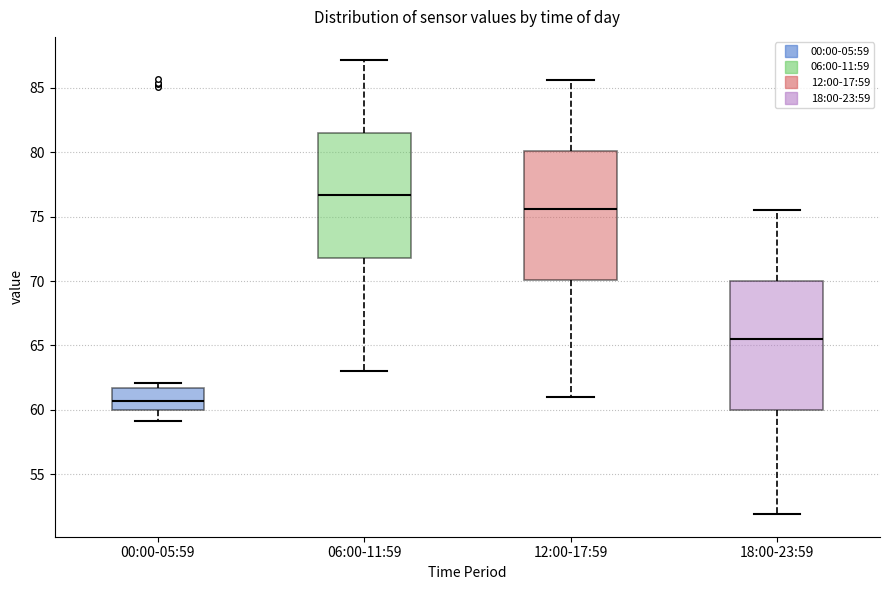

Reading left to right, transcribe this box plot: for each box, give where its median line is, the range the box spans, and where its two whiskers end, as read against the y-axis. The values are not printed on the chart, so give them approximately, as read against the axis.

00:00-05:59: median 60.5, box 60.0 to 61.5, whiskers 59.0 to 62.0
06:00-11:59: median 76.5, box 72.0 to 81.5, whiskers 63.0 to 87.0
12:00-17:59: median 75.5, box 70.0 to 80.0, whiskers 61.0 to 85.5
18:00-23:59: median 65.5, box 60.0 to 70.0, whiskers 52.0 to 75.5